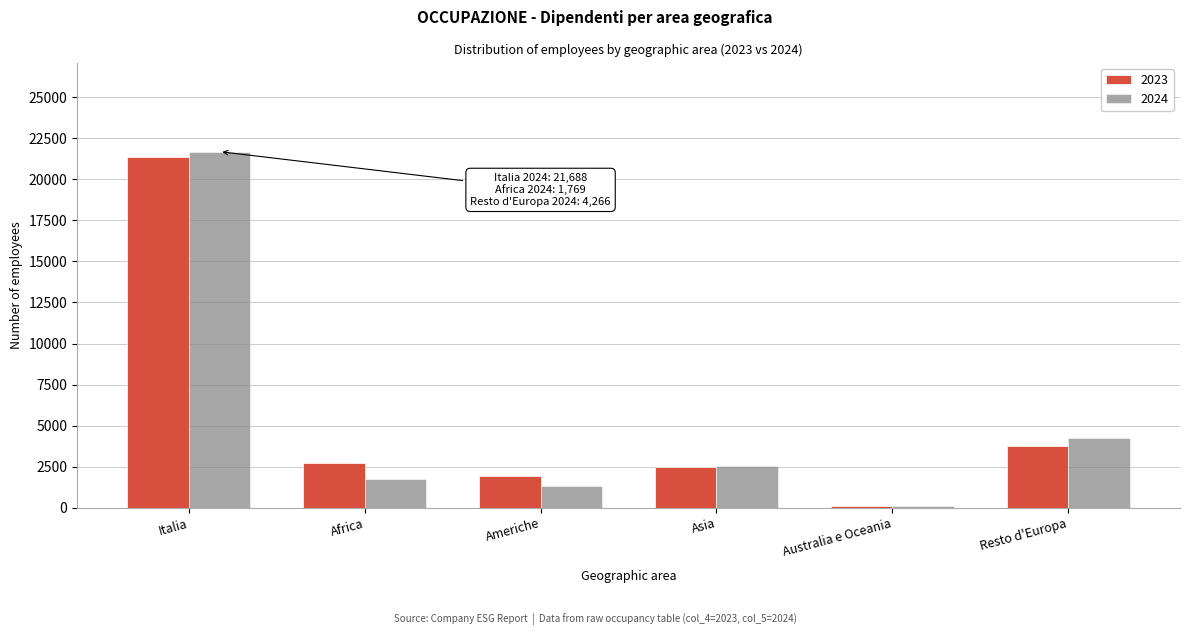

Reading right to left, transcribe all the data shown in this chart.

2023: 3737	101	2506	1930	2711	21336
2024: 4266	103	2515	1328	1769	21688